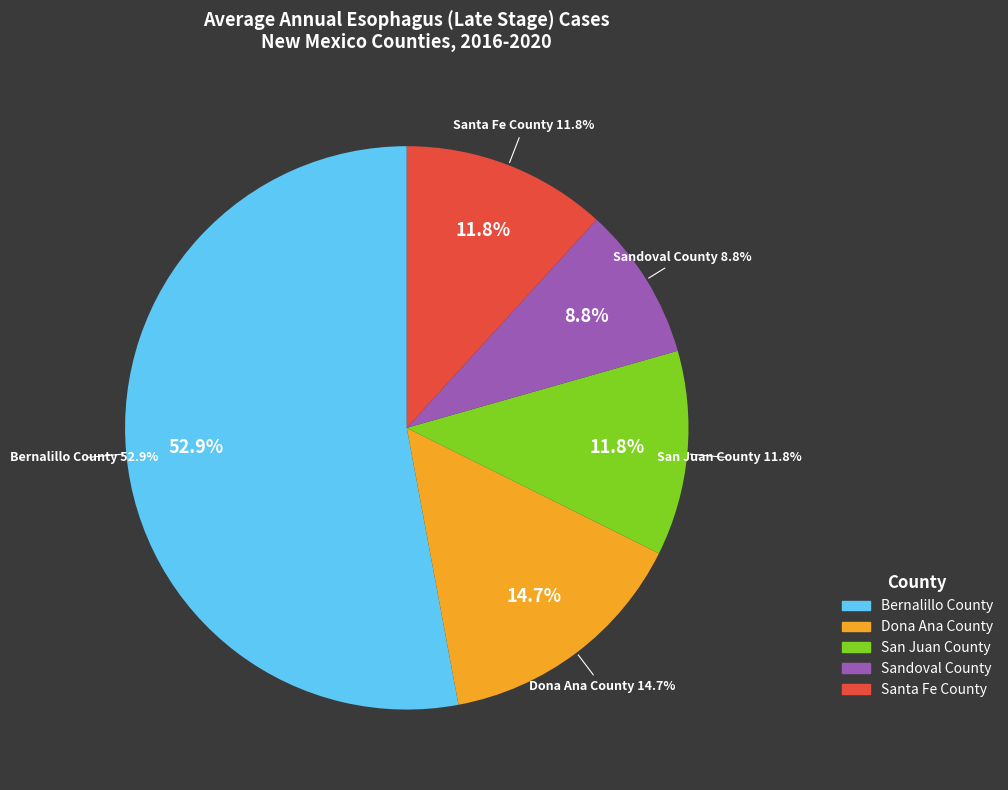

To the nearest percent, what is the difference between the Santa Fe County and Bernalillo County slice percentages?

41%